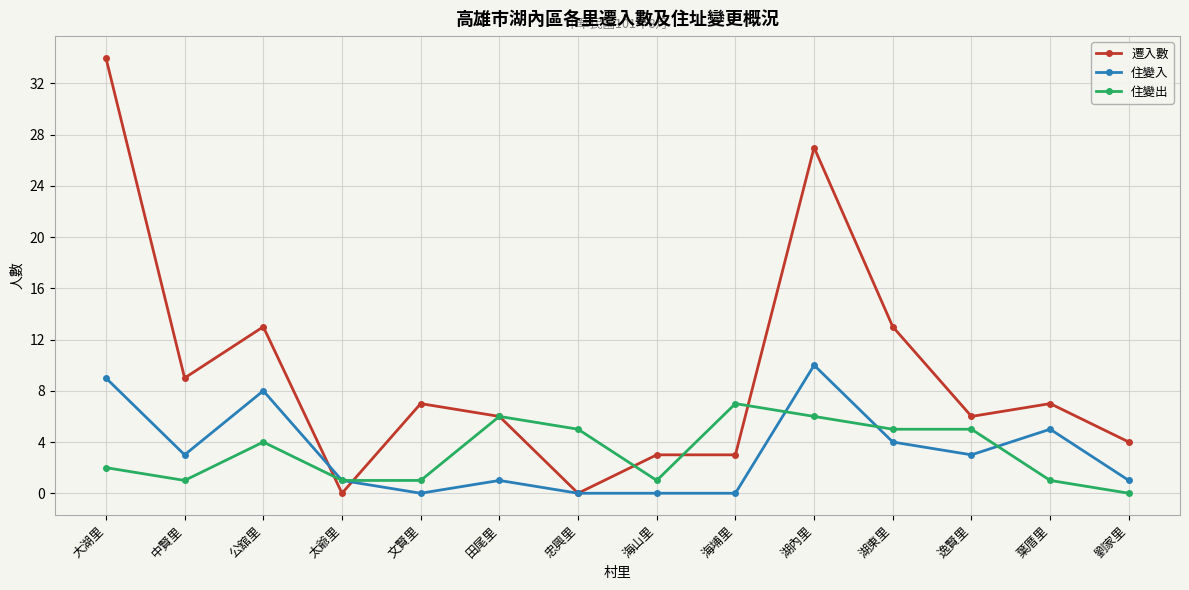

How many data points in 遷入數 are less than 7?

7